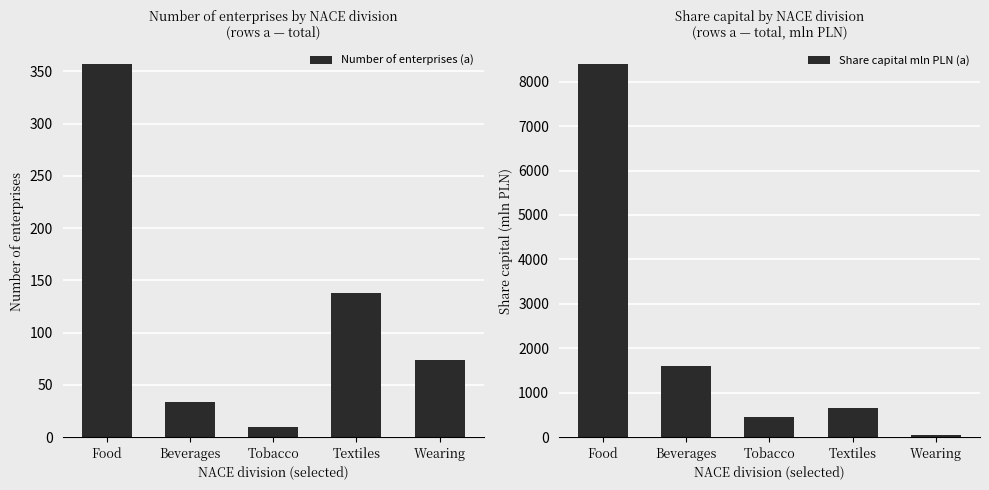

Reading right to left, transcribe all the data shown in this chart.

Number of enterprises (a): 74.0	138.0	10.0	34.0	357.0
Share capital mln PLN (a): 51.6	649.1	456.5	1599.6	8398.9